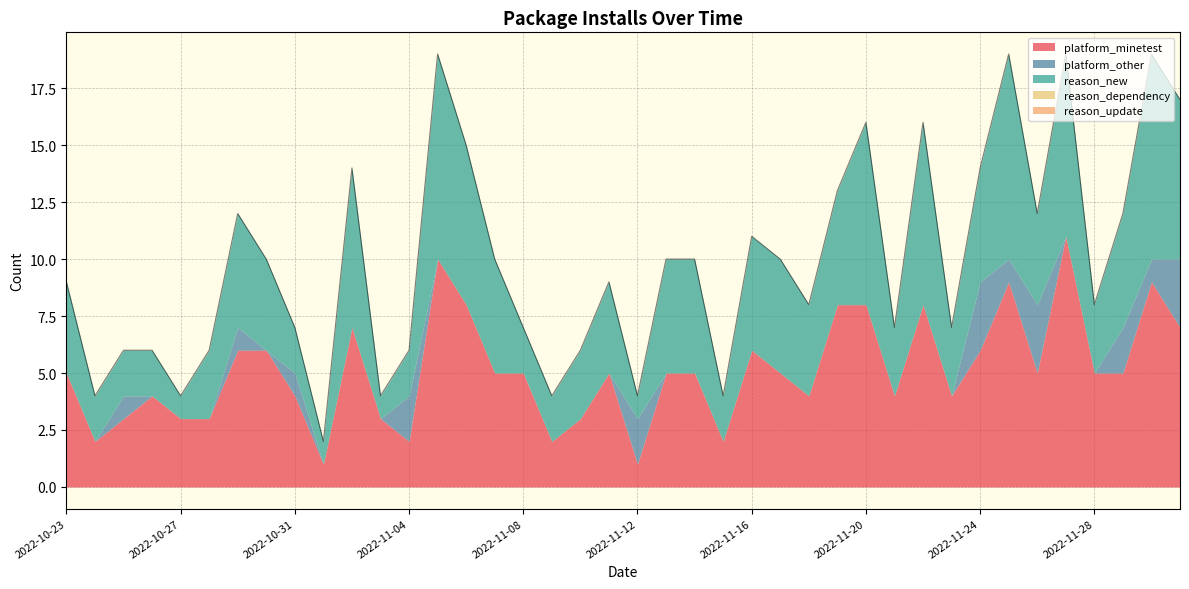

Which series has the largest total across all categories?

platform_minetest